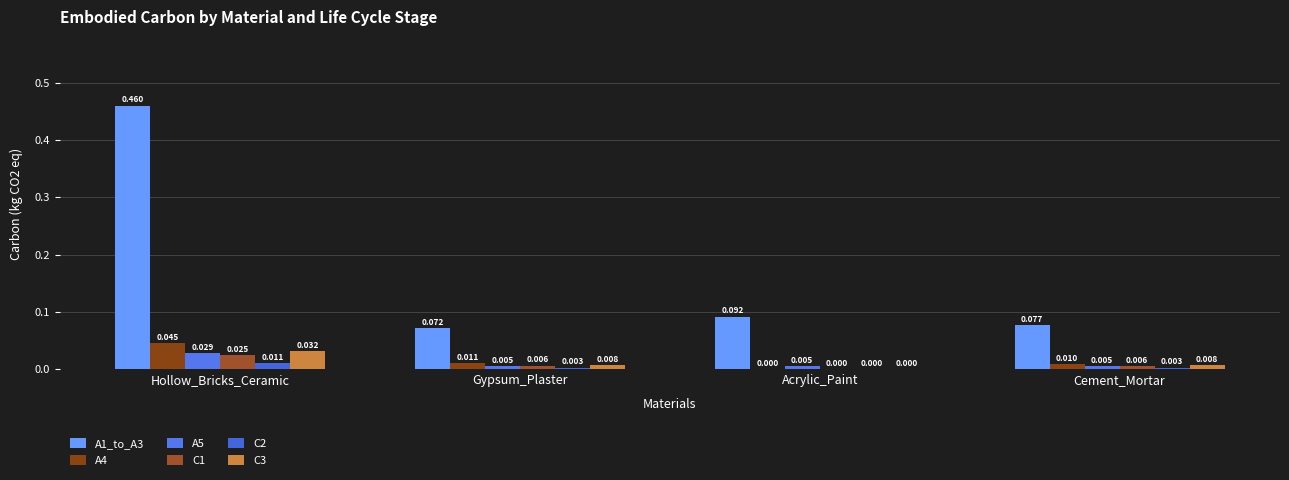

The C2 series shows 0.0 at Gypsum_Plaster. True or false?

False